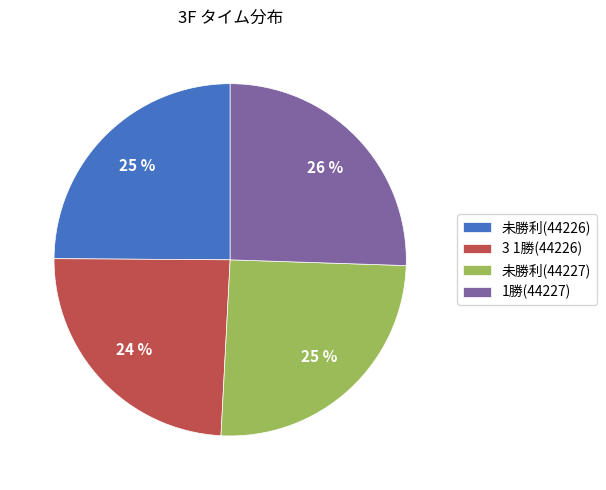

To the nearest percent, what is the average slice percentage?

25%